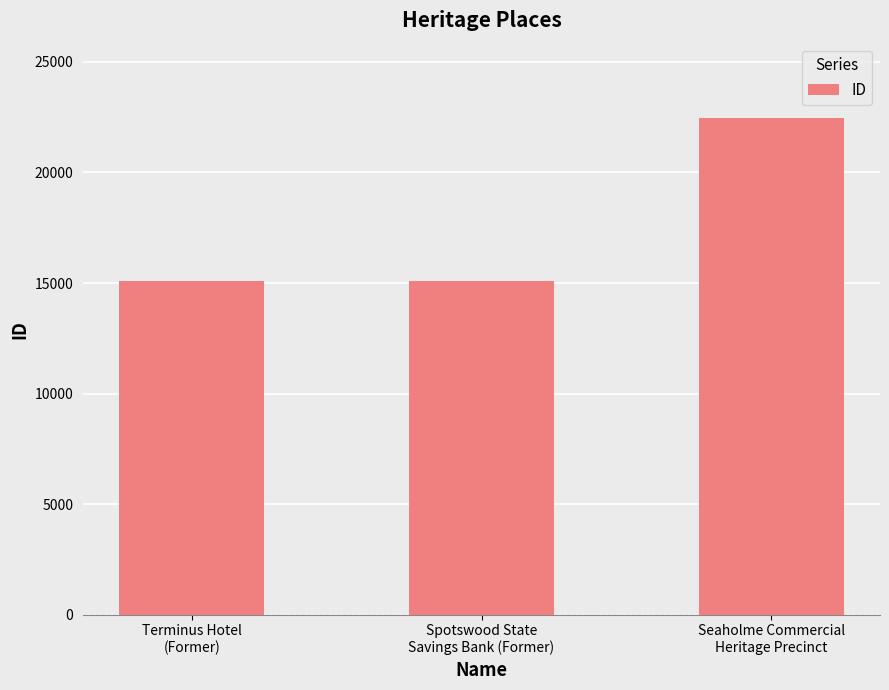

True or false: the data shows 15087 at Spotswood State
Savings Bank (Former).

True